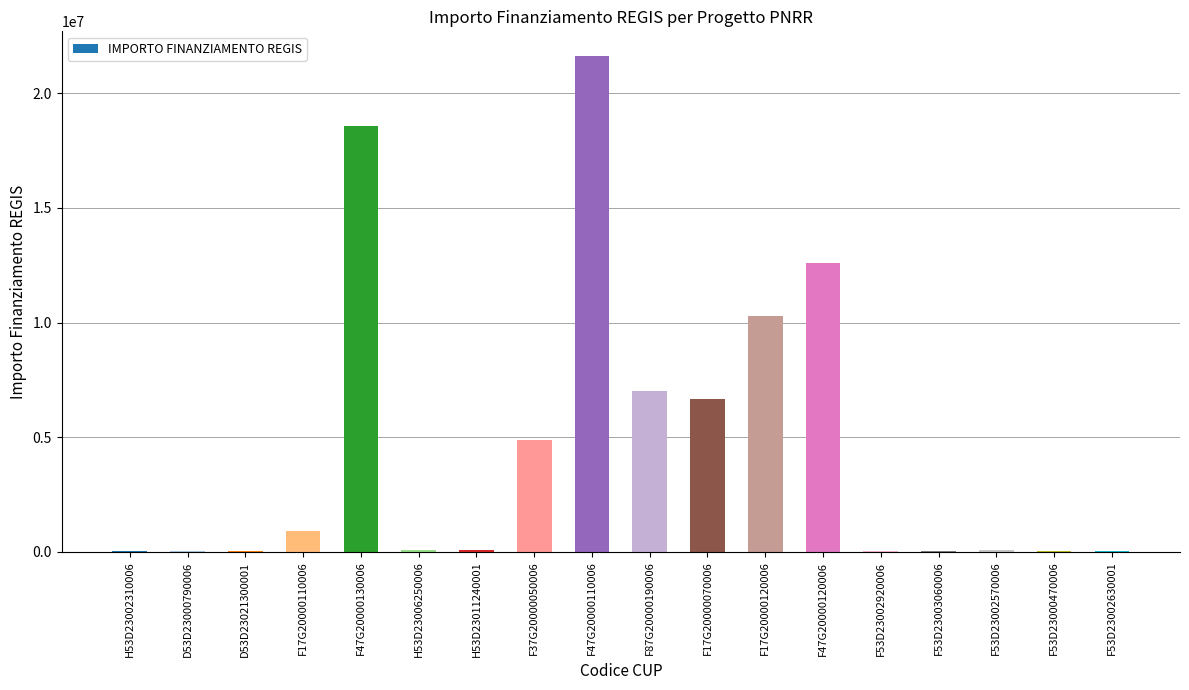

What is the change in value from D53D23021300001 to F47G20000120006?

+12583274.0